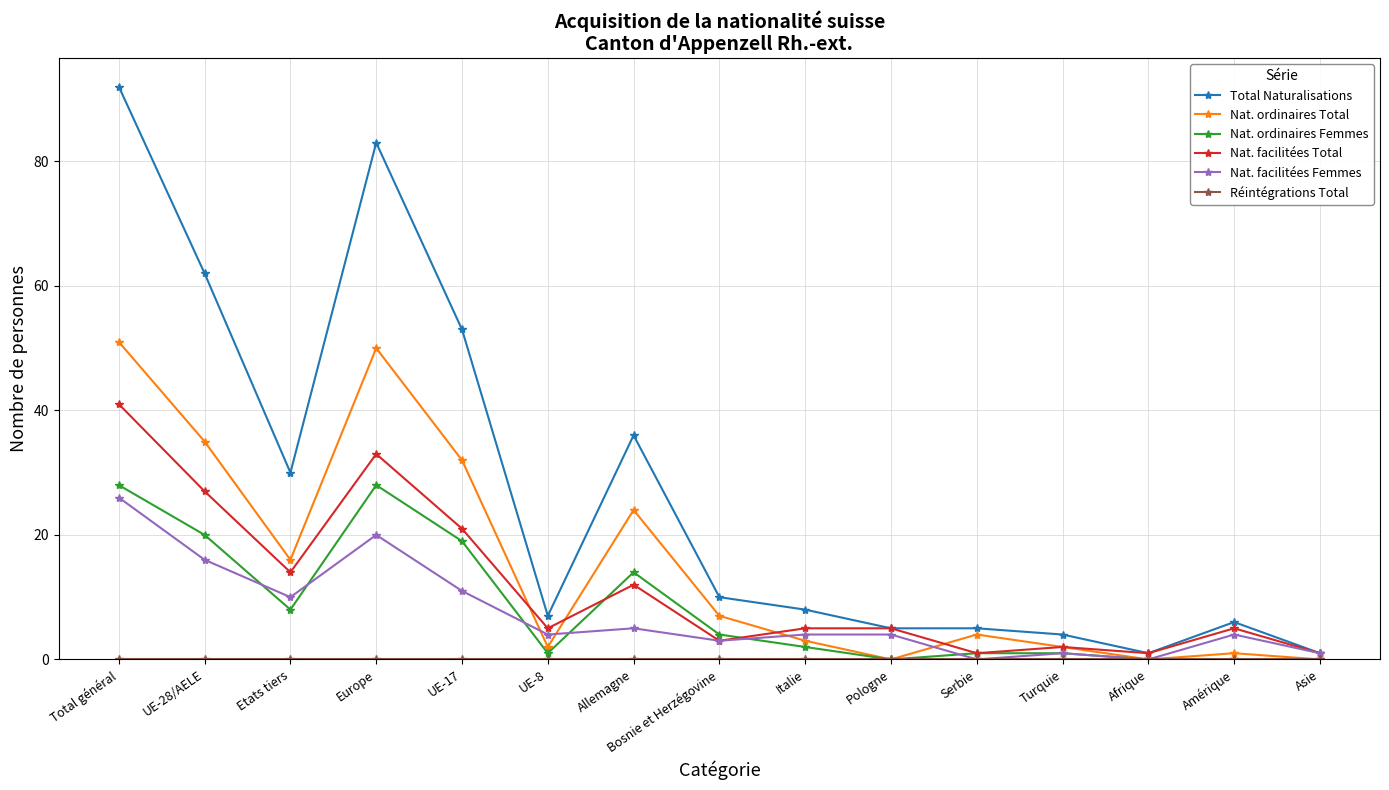

True or false: Nat. facilitées Total has more than 0 points higher than both neighbors.

True